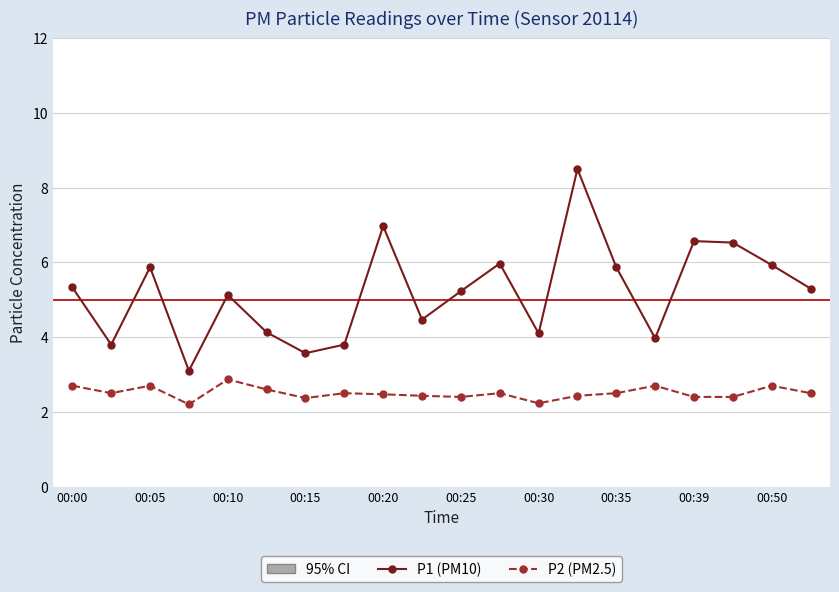

How many interior local valleys does the P1 (PM10) series have?

6